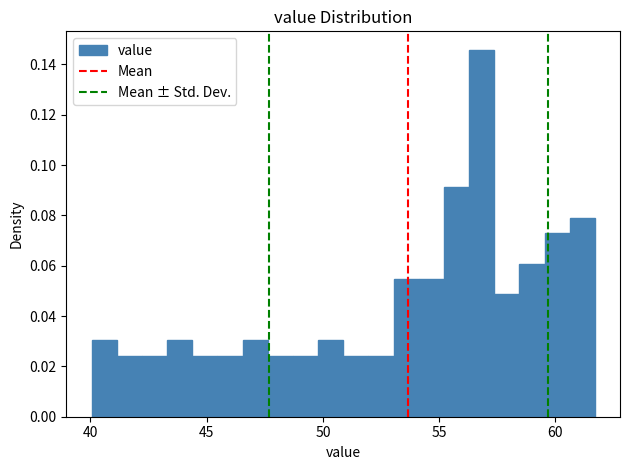

Read against the x-axis, roughly where is the centre of the tallest bar?

57.0